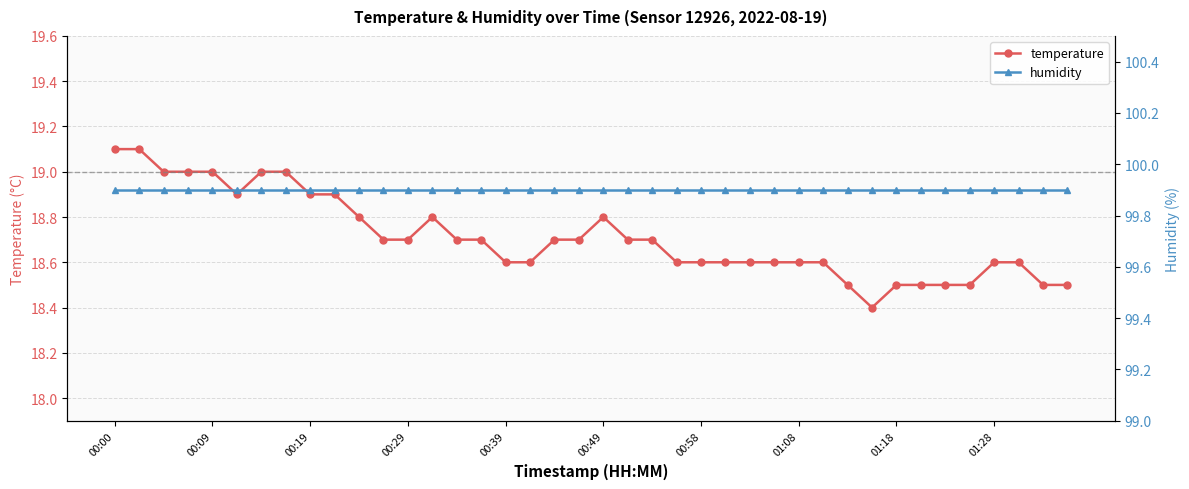

Which series has the widest spread of values?

temperature